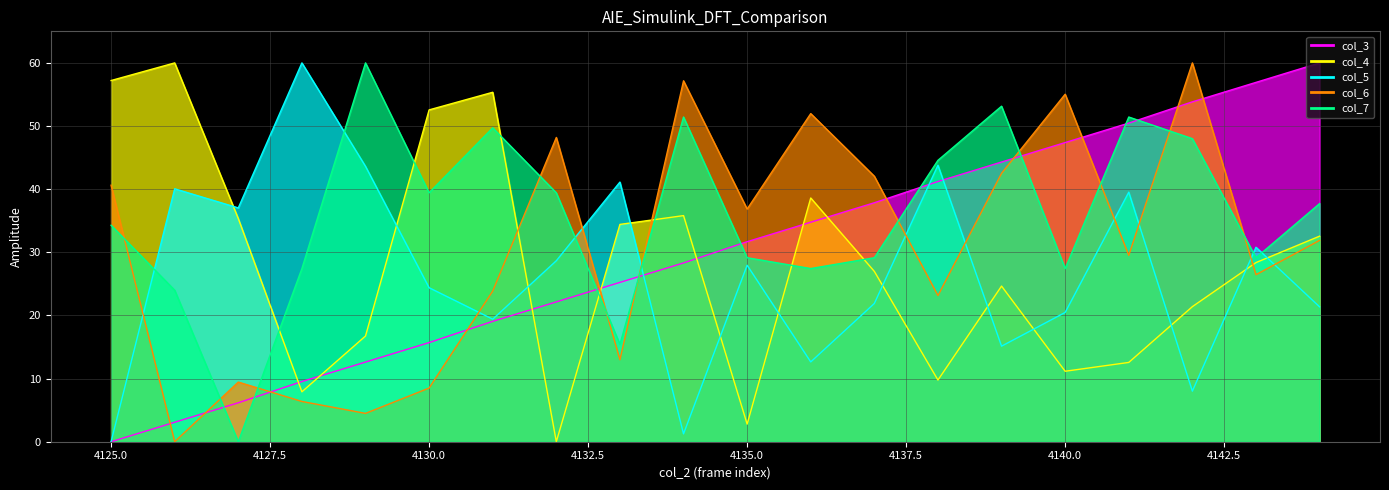

Read the col_7 value at 4125.

34.3